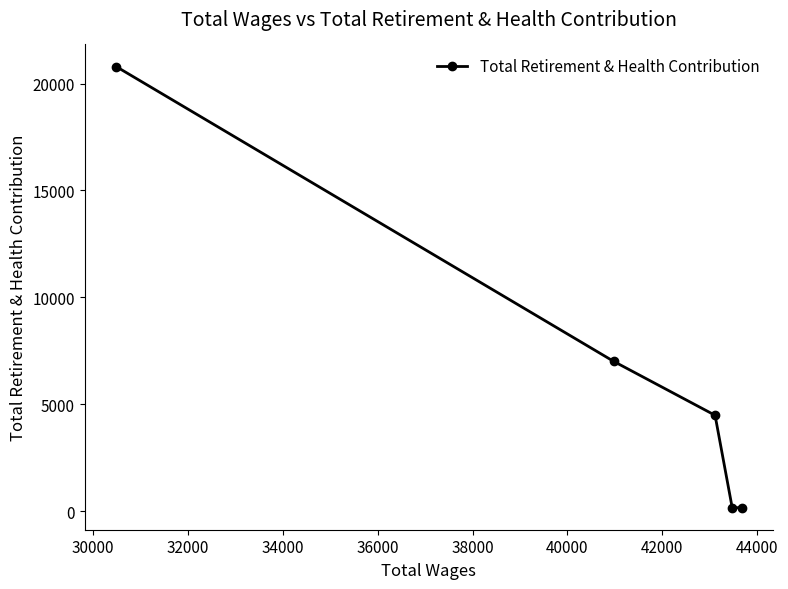

What is the difference between the second highest and minimum values?

6848